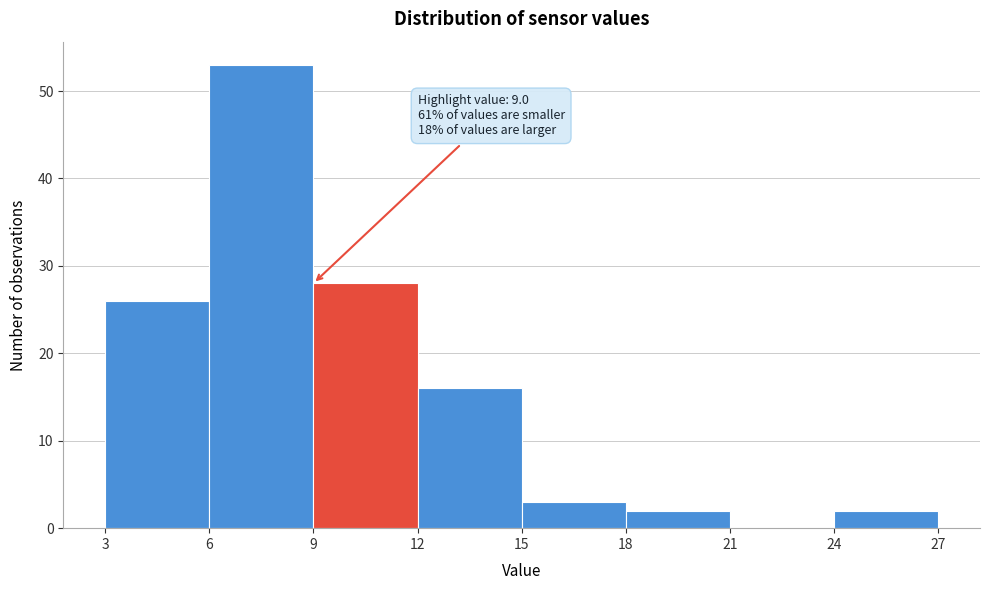

Which range on the x-axis has the tallest bar?

6 to 9